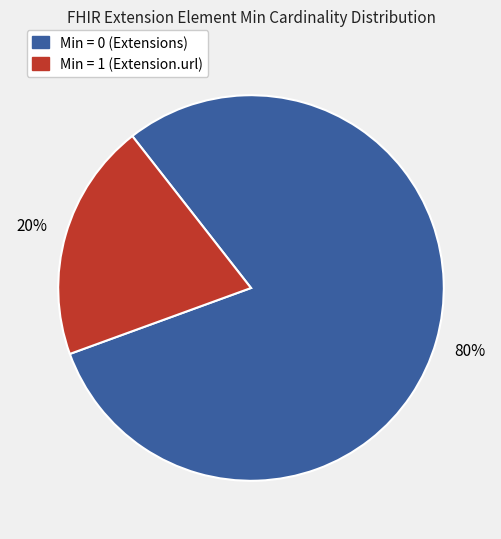

Is there any slice that represents more than half of the pie?

Yes